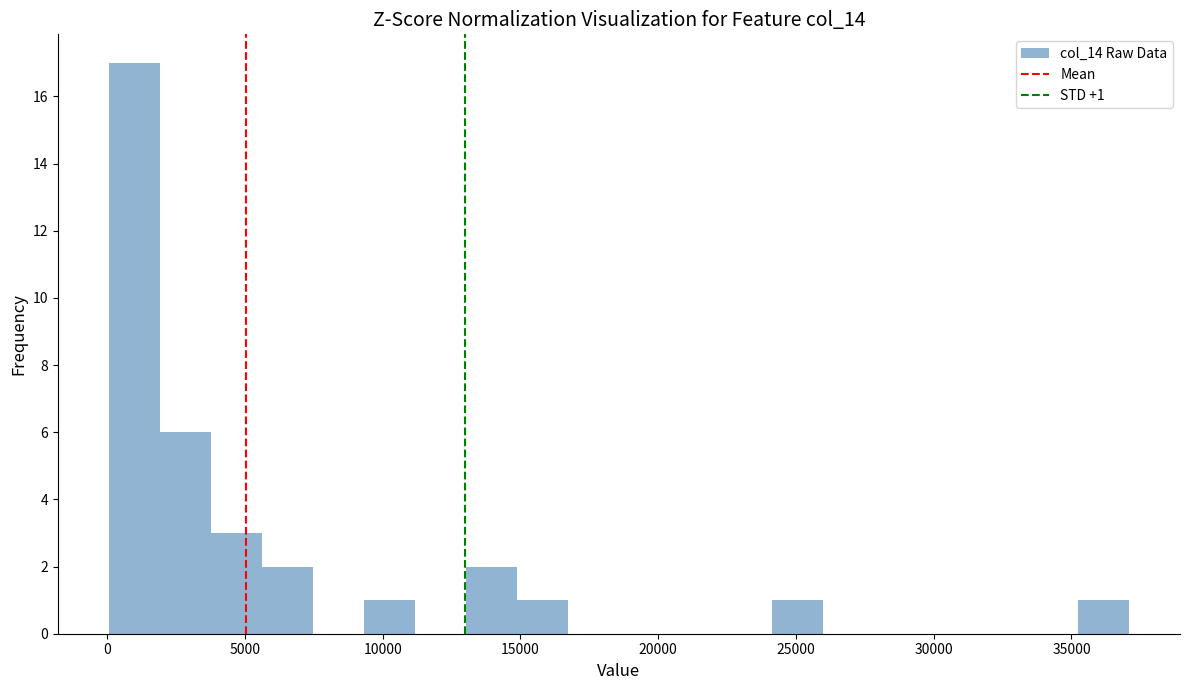

Around what value on the x-axis is the tallest bar? Give the approximate position of its centre, as read against the axis.

1000